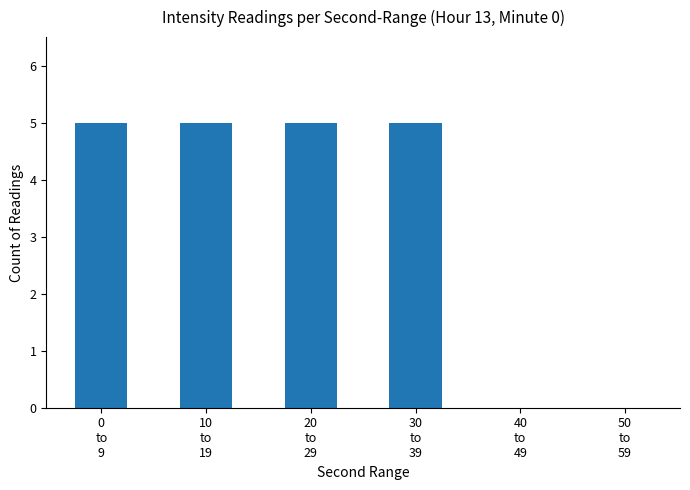

Is it true that the value at 10
to
19 is 1?

False